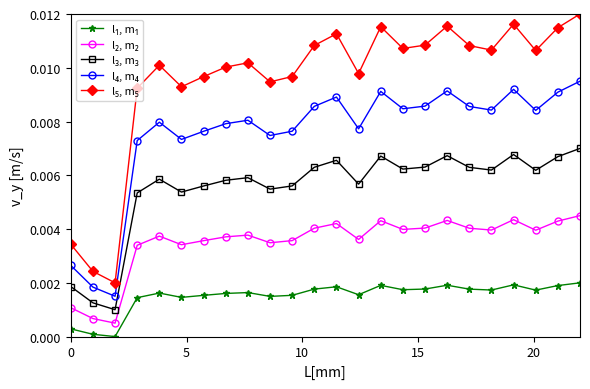

How many lines are shown in the chart?

5